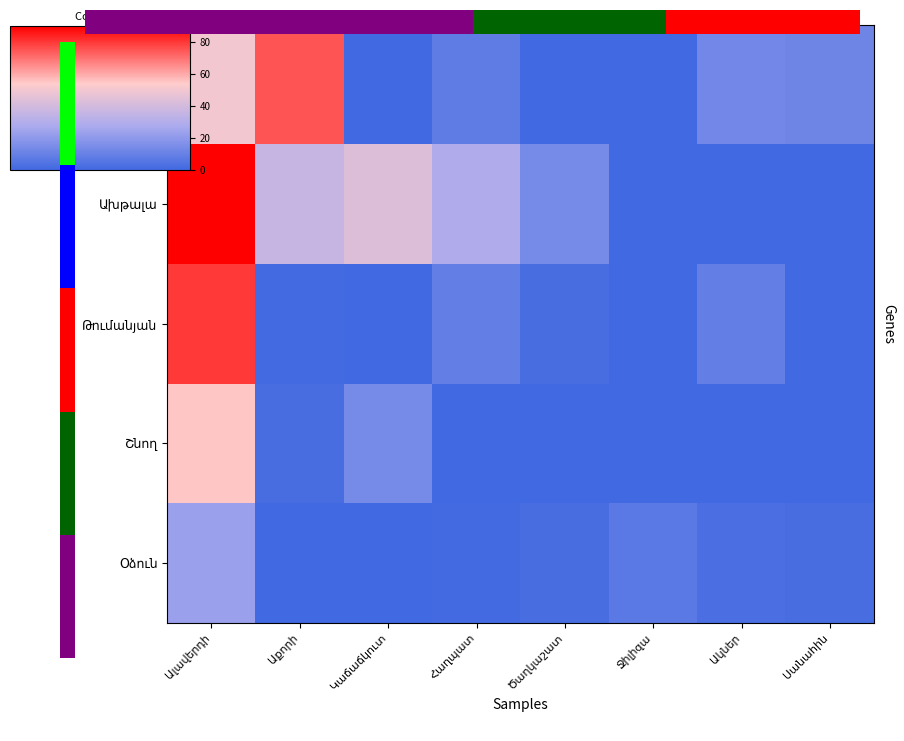

The value of Թումանյան at Ալավերդի is 80. True or false?

True